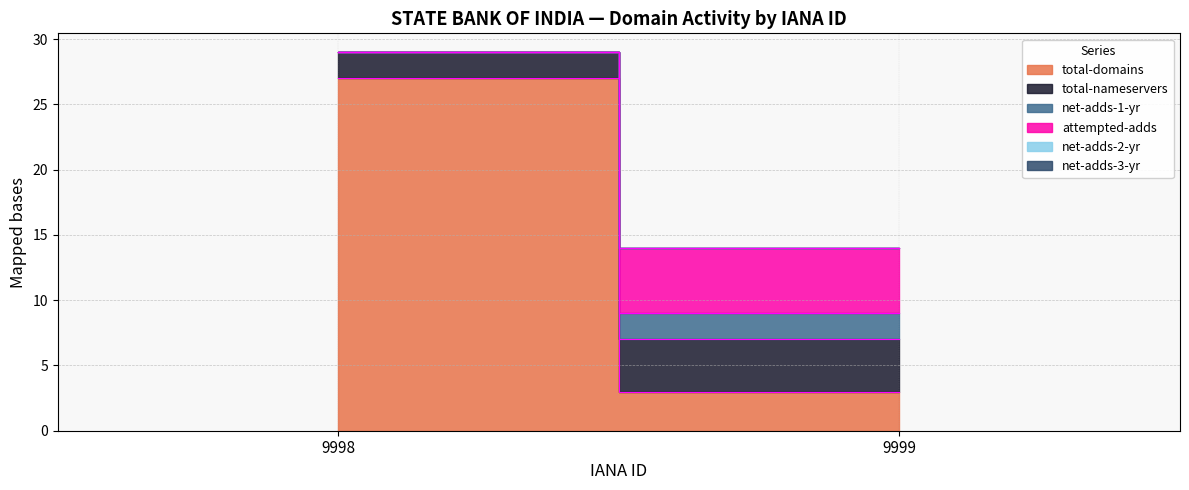

At 9999, list the series in order from smallest to largest.

net-adds-2-yr, net-adds-3-yr, net-adds-1-yr, total-domains, total-nameservers, attempted-adds